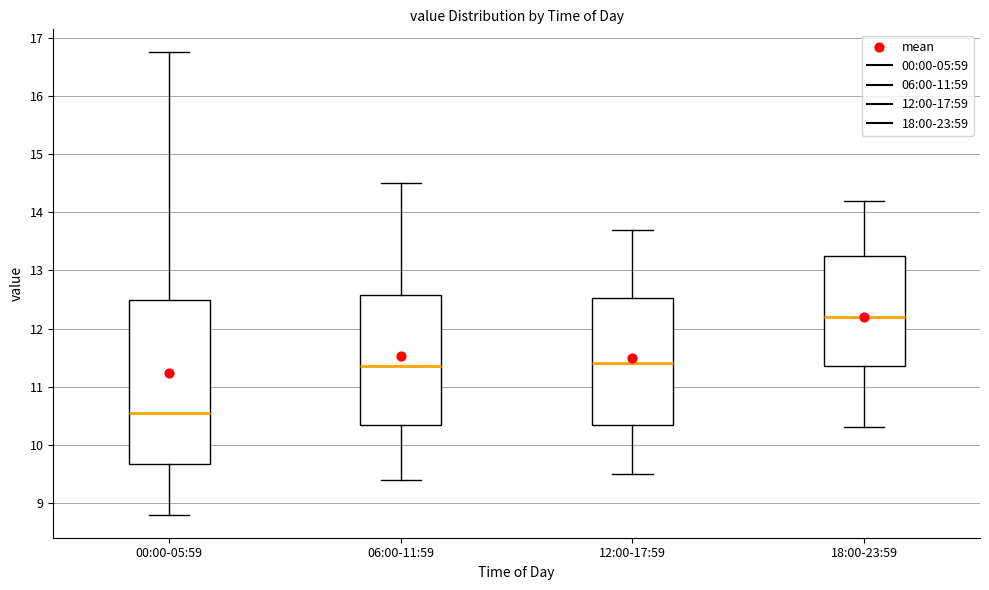

Where does the median line of the box for 12:00-17:59 sit on the y-axis? The values are not printed on the chart, so give them approximately, as read against the axis.

11.4